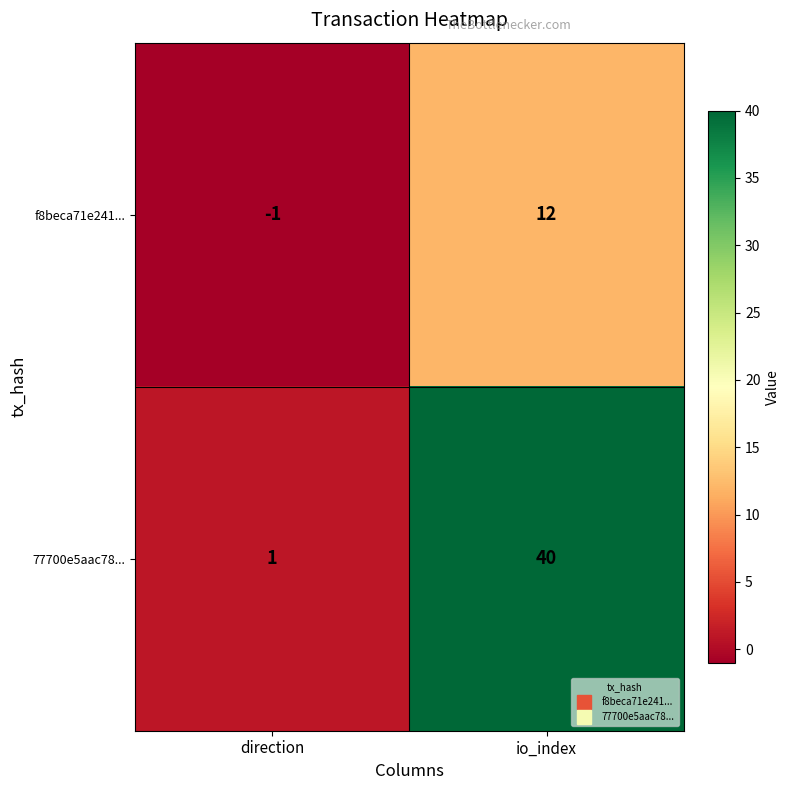

What is the sum of the 77700e5aac78... values at direction and io_index?

41